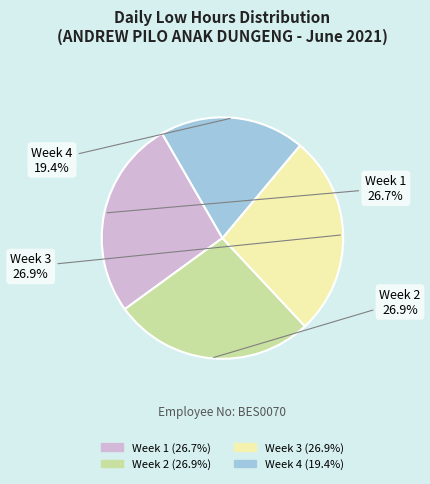

Does any single category account for the majority?

No